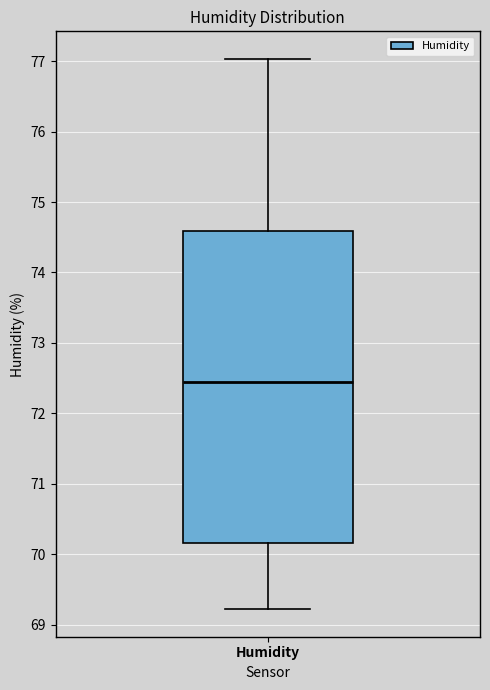

Read this box plot against the y-axis: the position of the median line, the range covered by the box, and the ends of both whiskers. The values are not printed on the chart, so give them approximately, as read against the axis.

median 72.4, box 70.2 to 74.6, whiskers 69.2 to 77.0